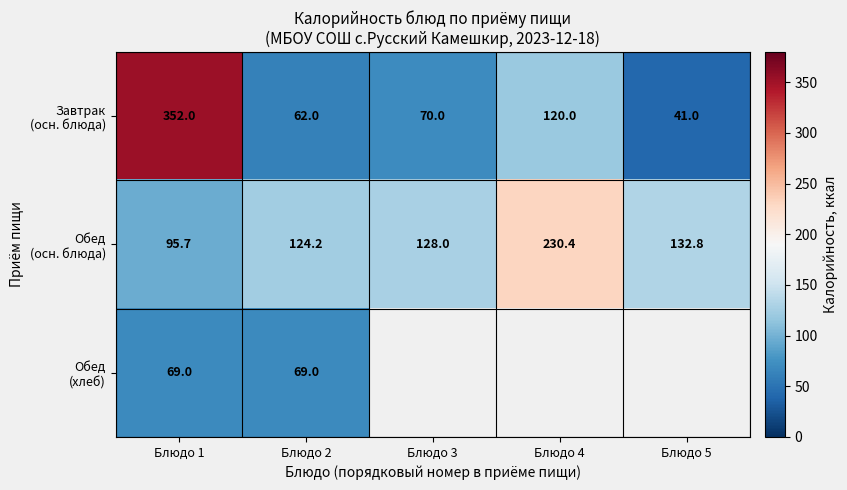

What is the total value across all series at Блюдо 1?

516.7